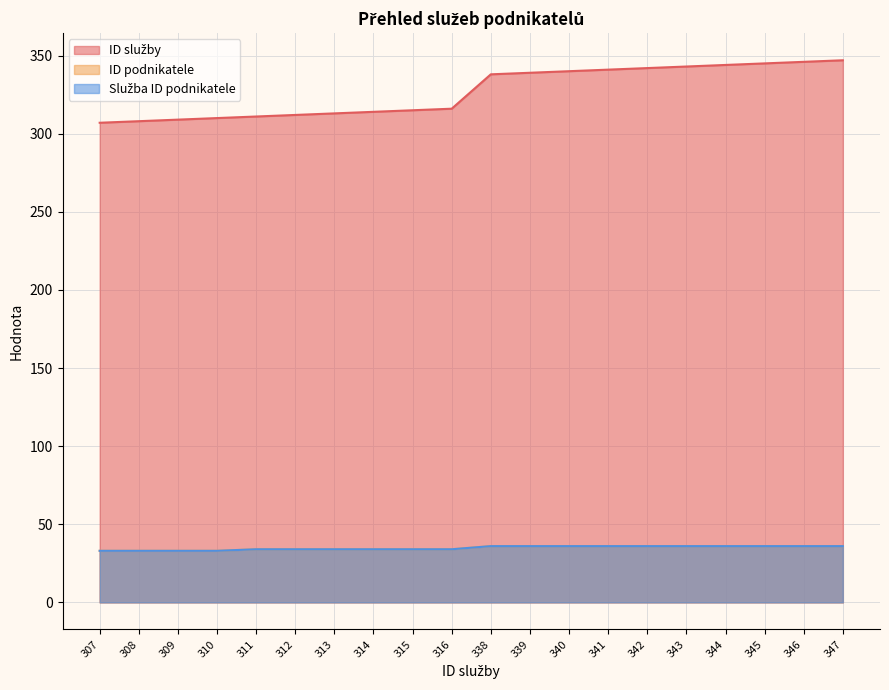

At how many categories does at least one series exceed 182?

20